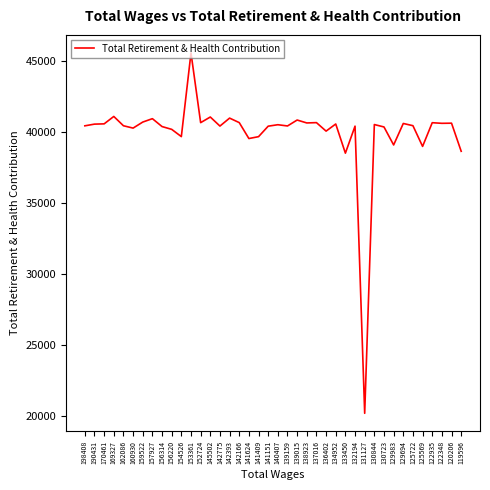

Does the chart display data point markers on the line(s)?

No